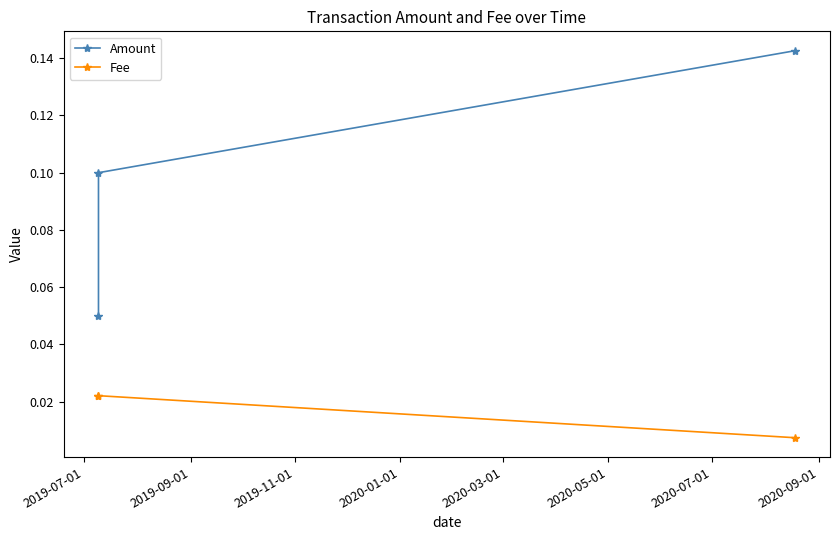

How many Fee values are between 0 and 1?

3